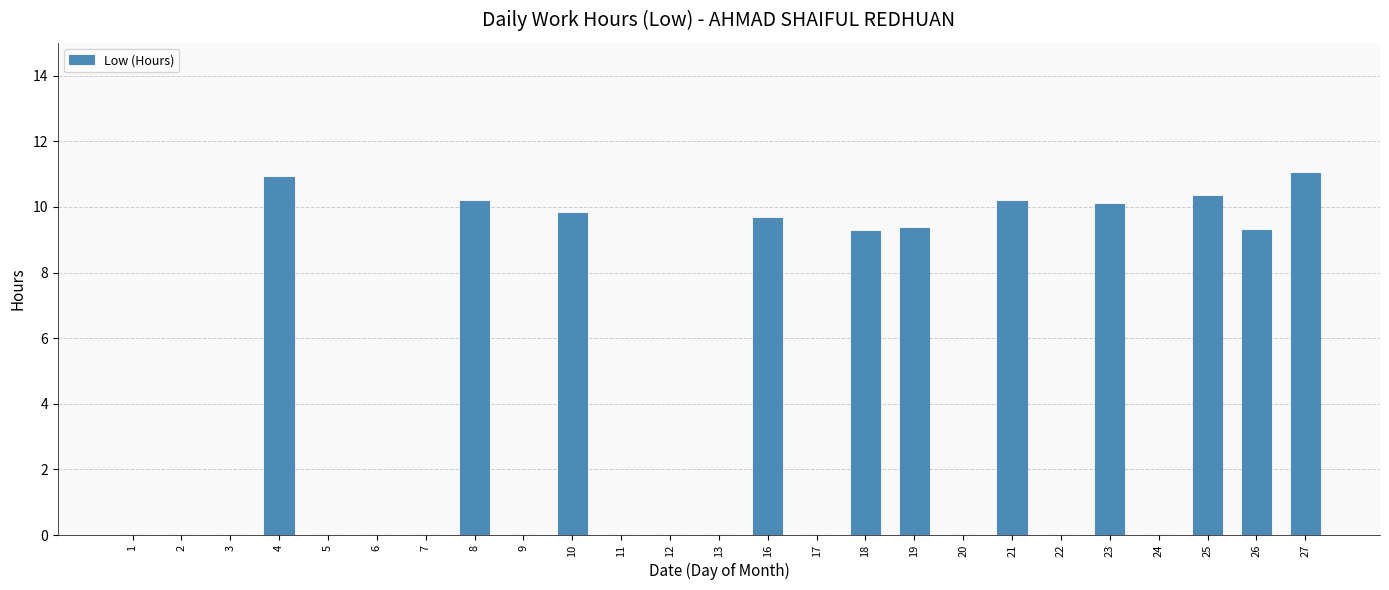

What is the sum of all values?

110.1